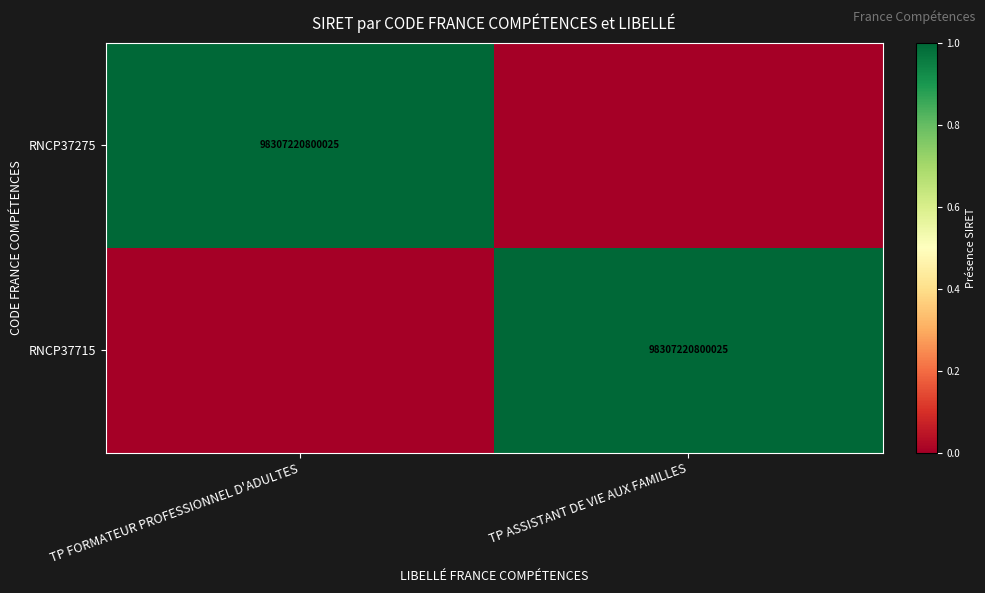

How many categories are shown in the chart?

2